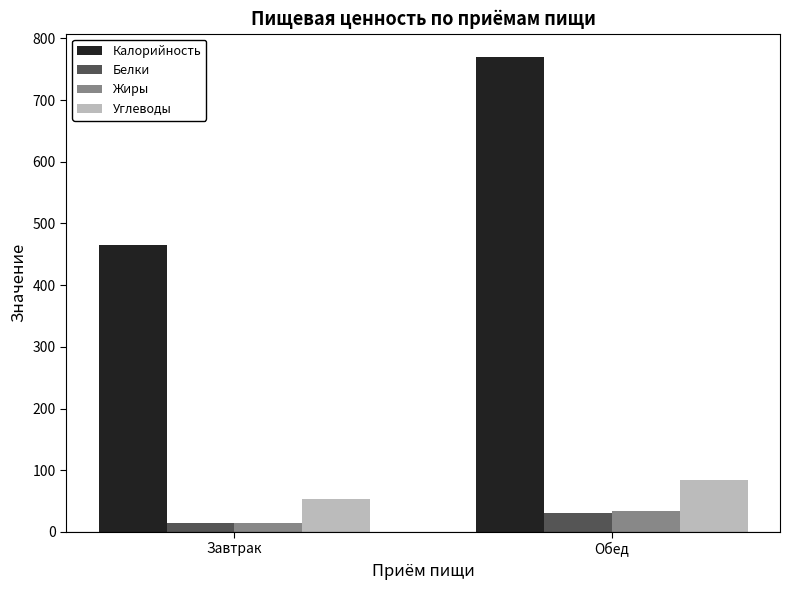

Rank the categories by Белки value from lowest to highest.

Завтрак, Обед